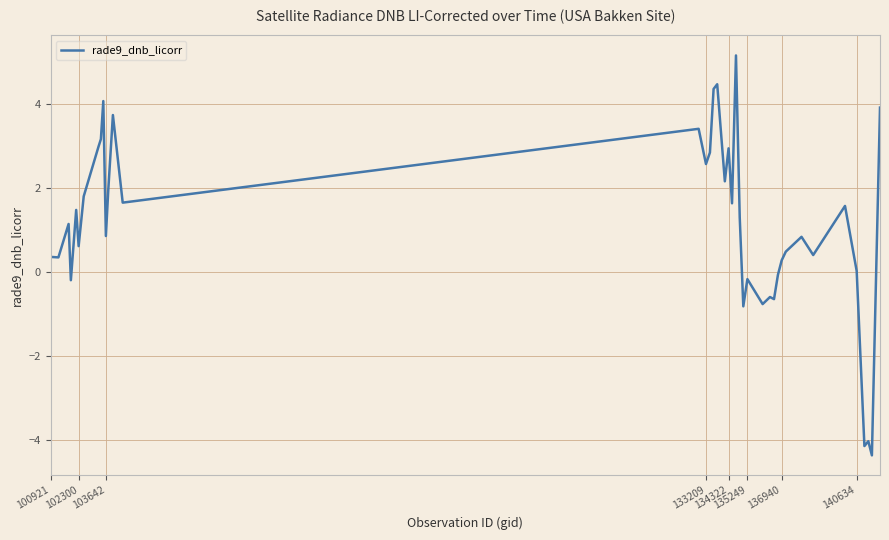

What is the difference between the second highest and minimum values?

8.8